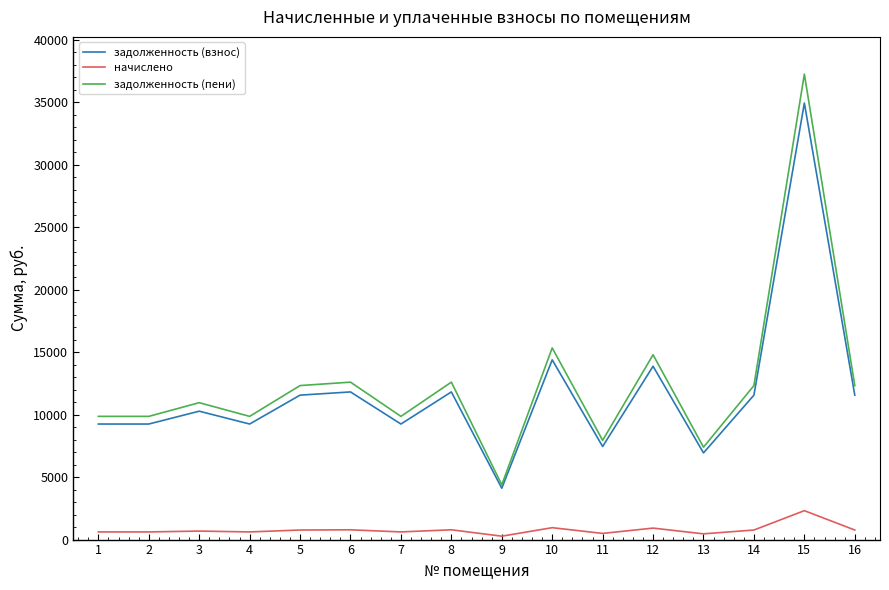

How many values in the задолженность (пени) series are below 12321?

8